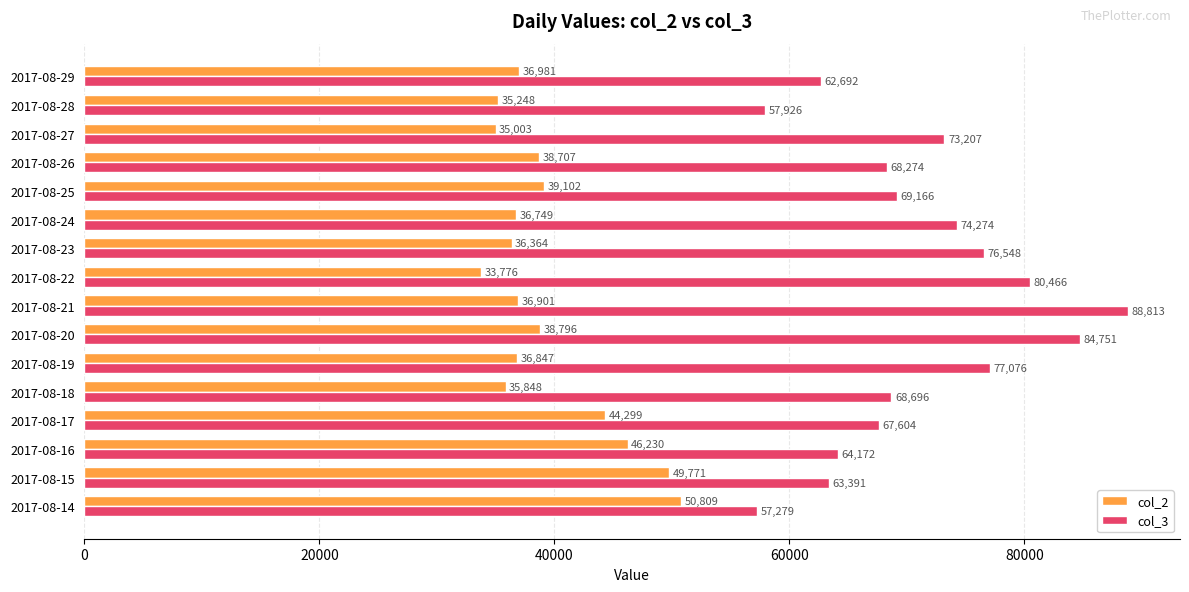

True or false: col_2 has a value of 55098 at 2017-08-27.

False